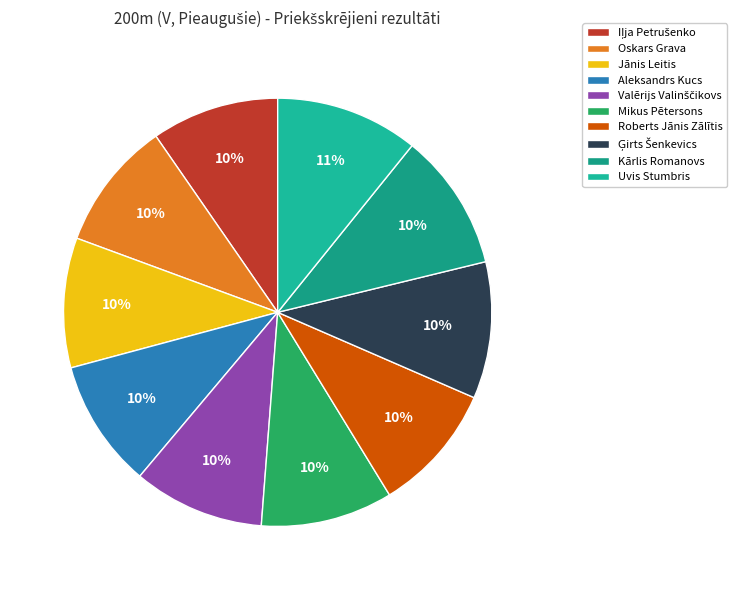

Is there any slice that represents more than half of the pie?

No